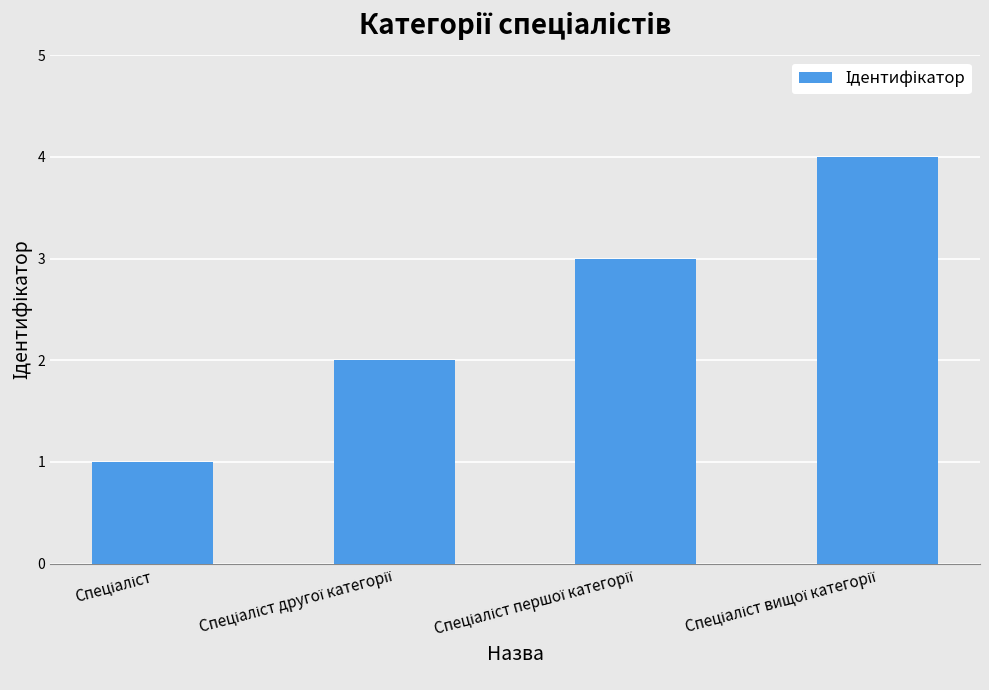

How many bars are there in total?

4